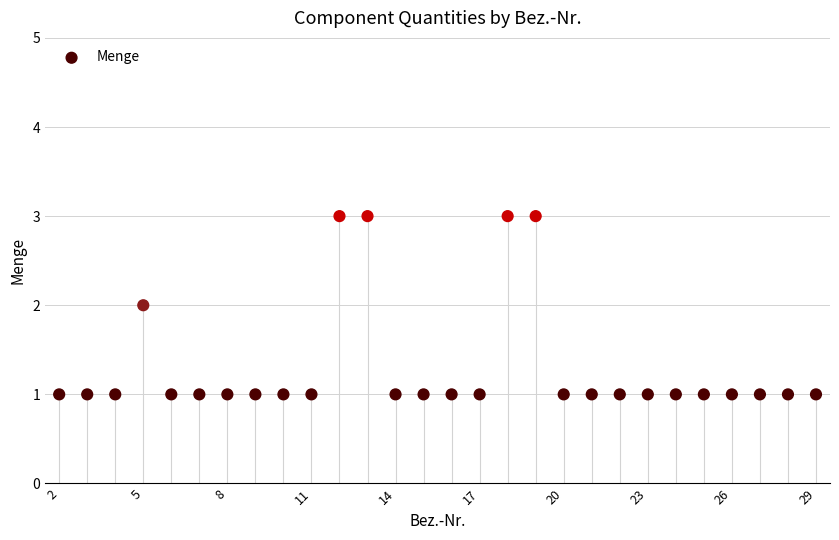

What is the range of X values (max minus min)?

27